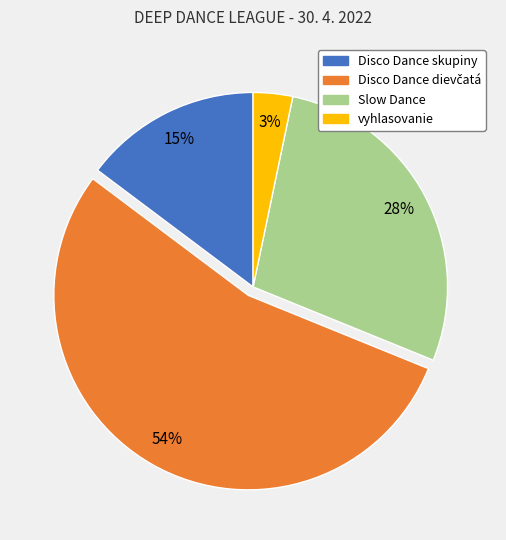

Is it true that Slow Dance is 15% of the pie?

False